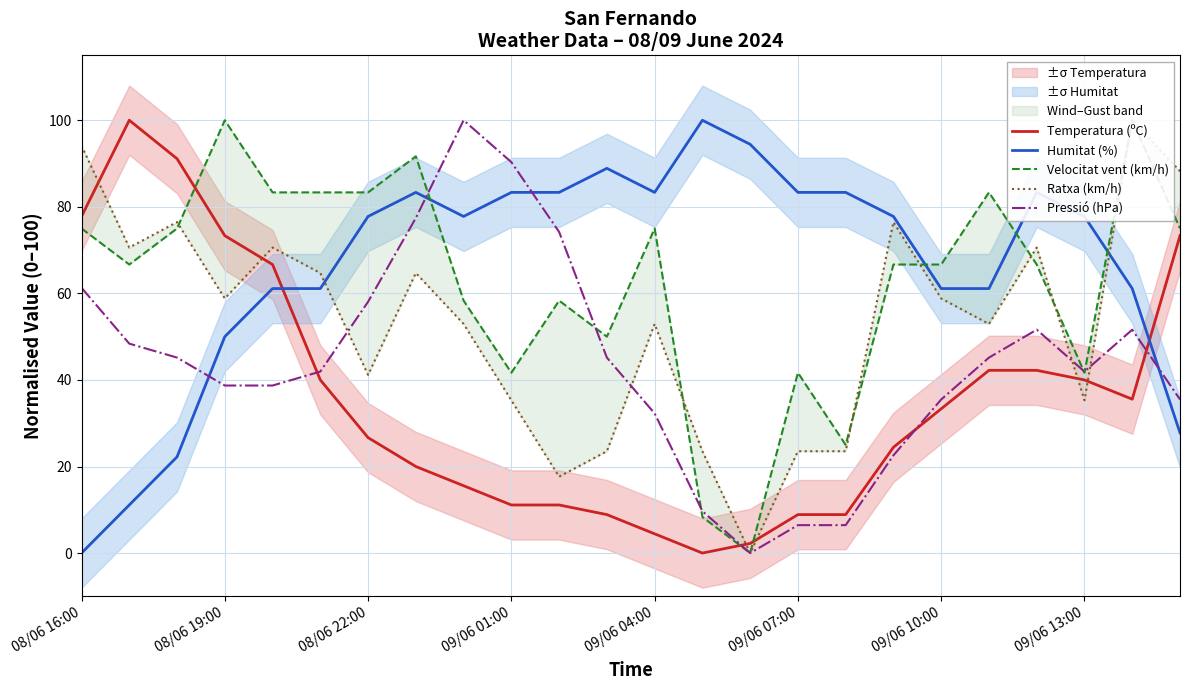

True or false: Pressió (hPa) and Temperatura (ºC) cross at least once.

True